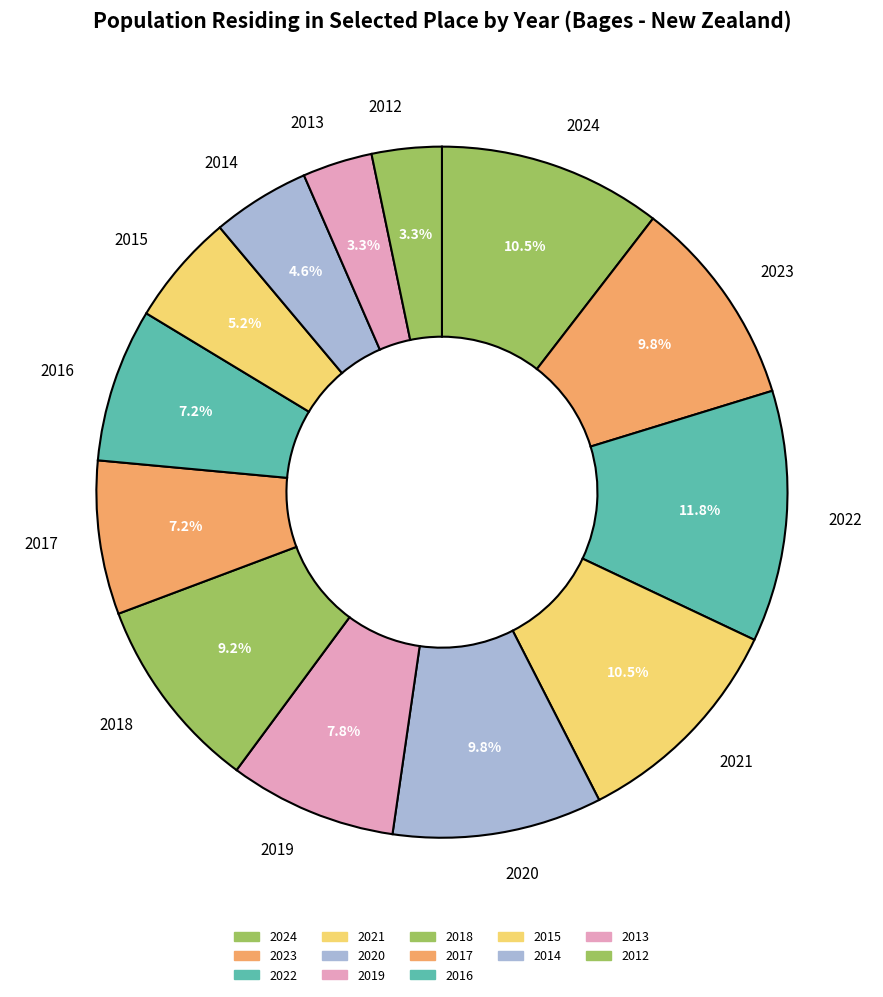

Is there a majority slice in this chart?

No